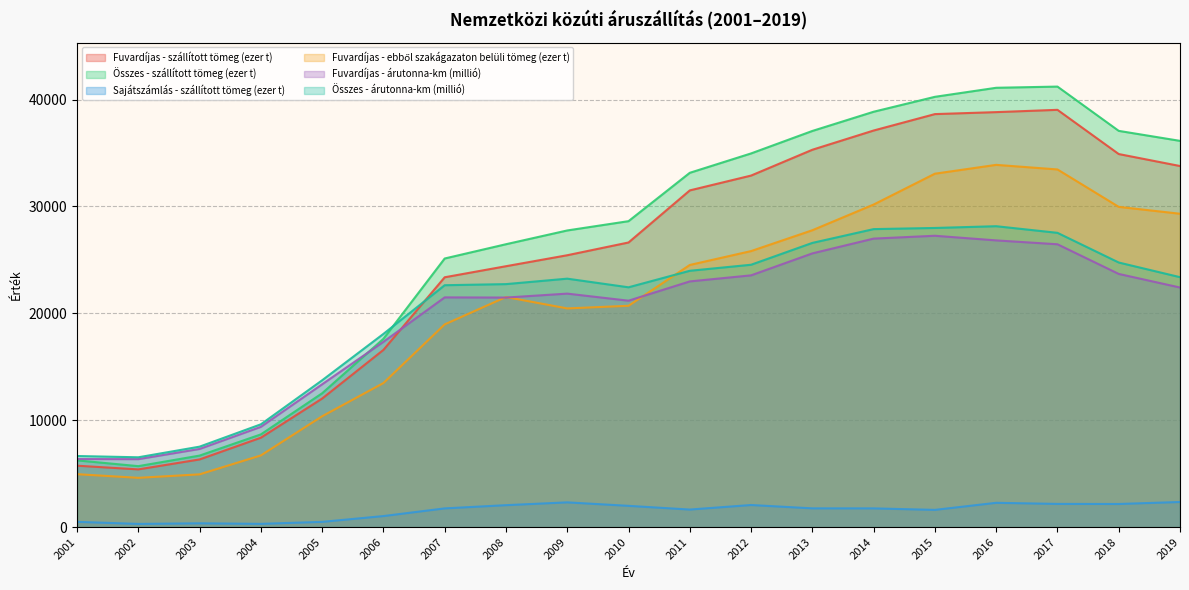

The Fuvardíjas - ebből szakágazaton belüli tömeg (ezer t) series shows 41171.5 at 2018. True or false?

False